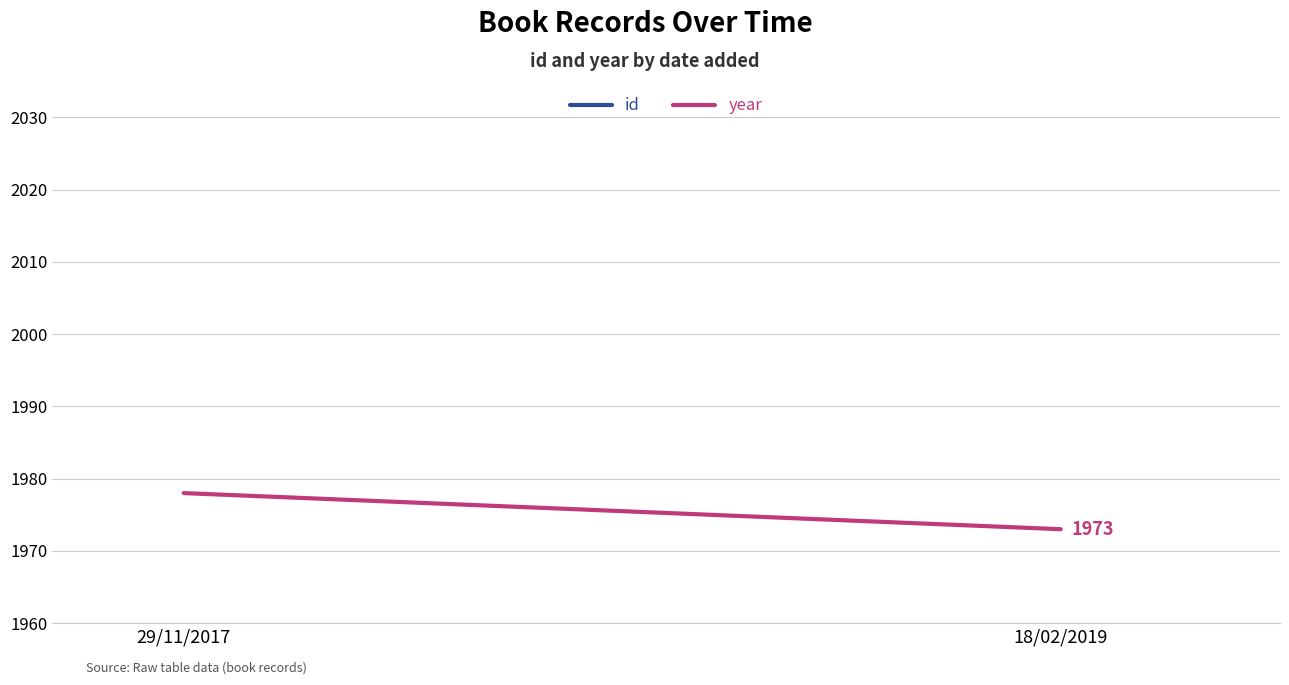

Rank the series by their maximum value, from highest to lowest.

year, id